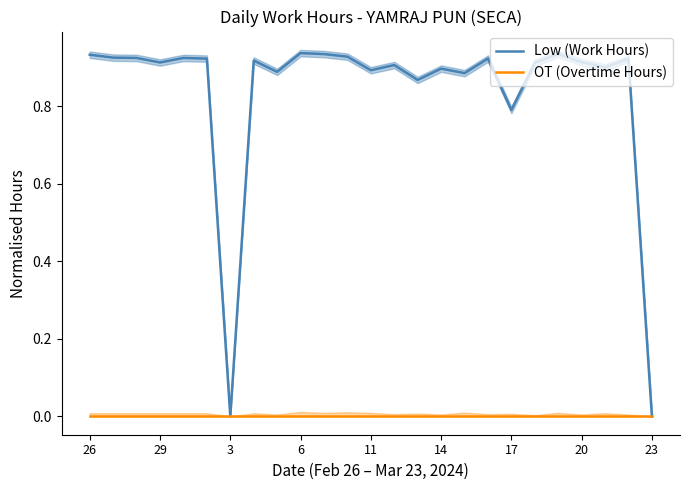

Which series has the largest total across all categories?

Low (Work Hours)